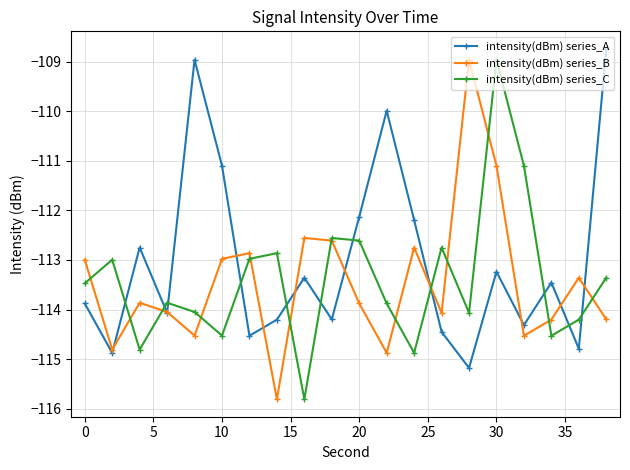

What is the minimum value shown in the chart?

-115.8